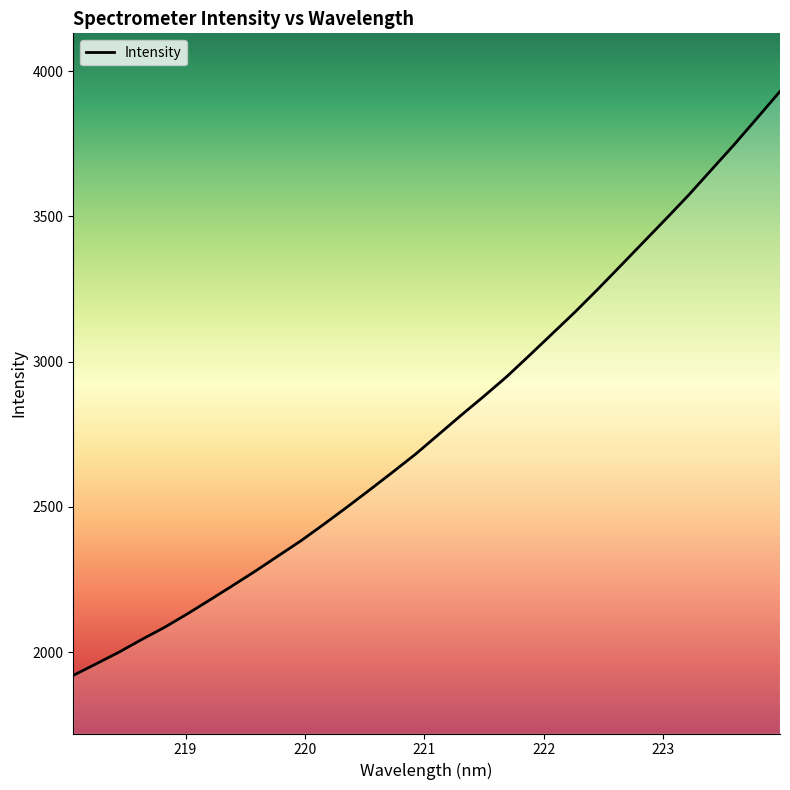

Does the chart display data point markers on the line(s)?

No